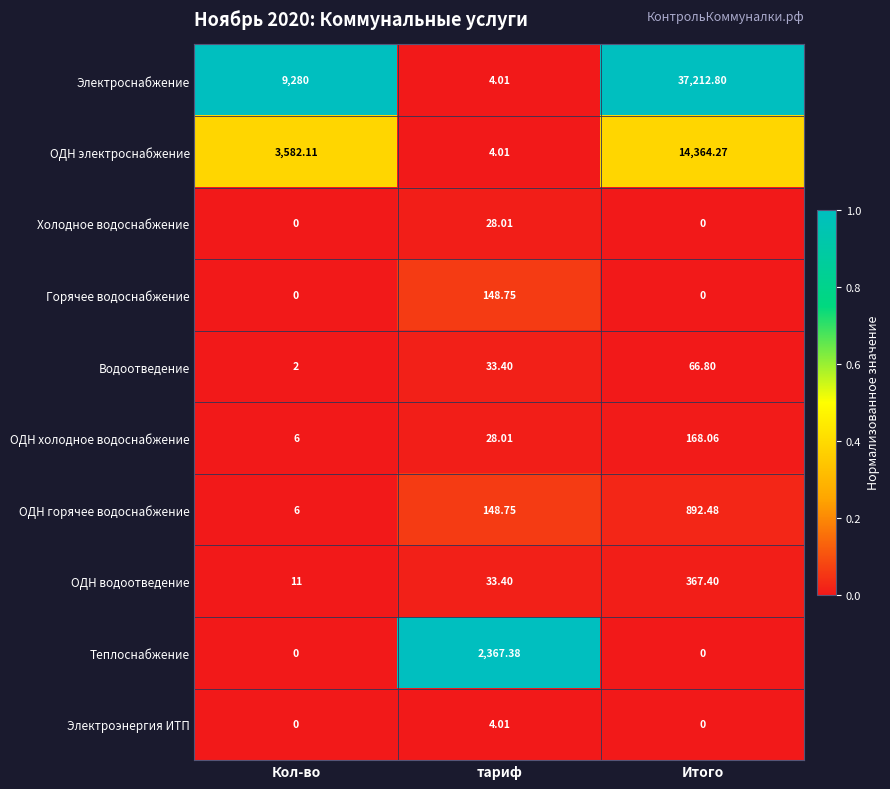

At which label does ОДН электроснабжение reach its minimum?

тариф